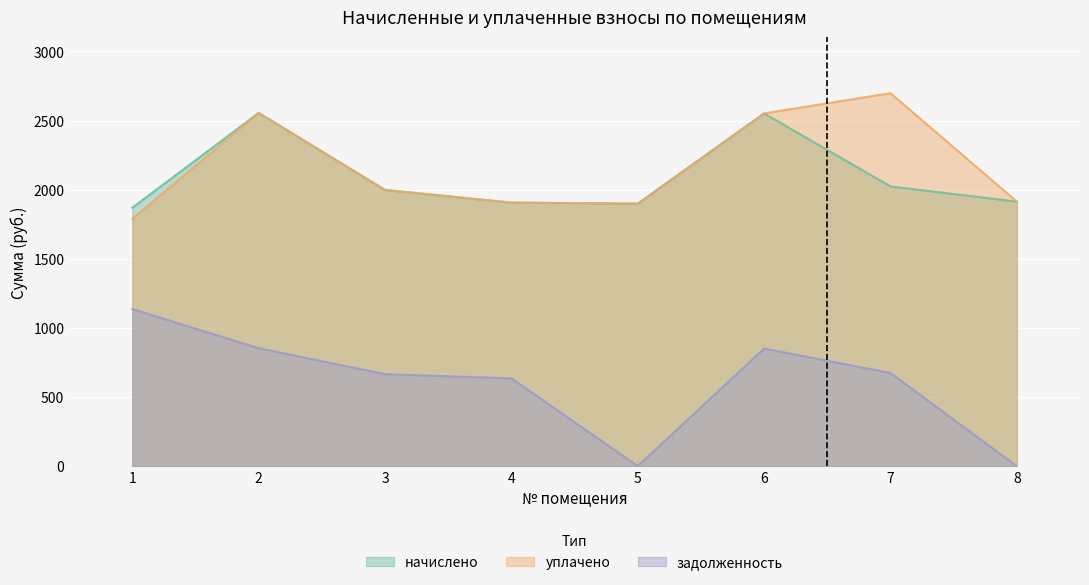

The value of уплачено at 1 is 2471.0. True or false?

False